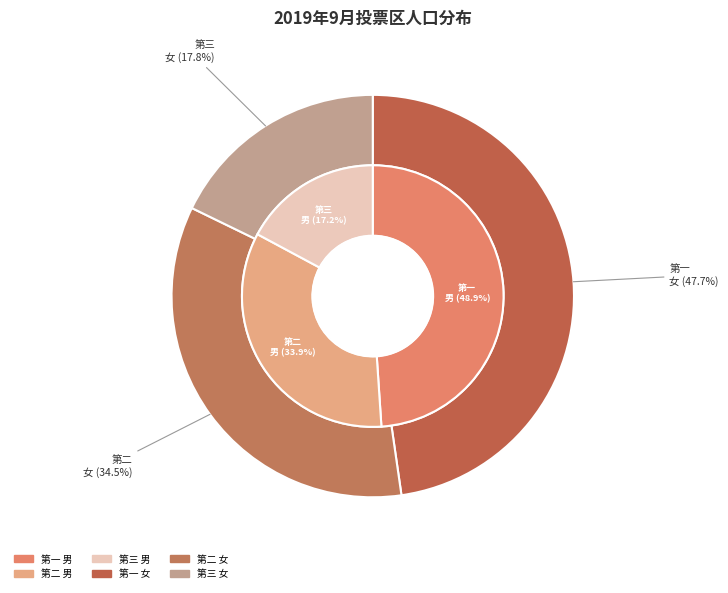

Is 第二 the majority of the pie?

No